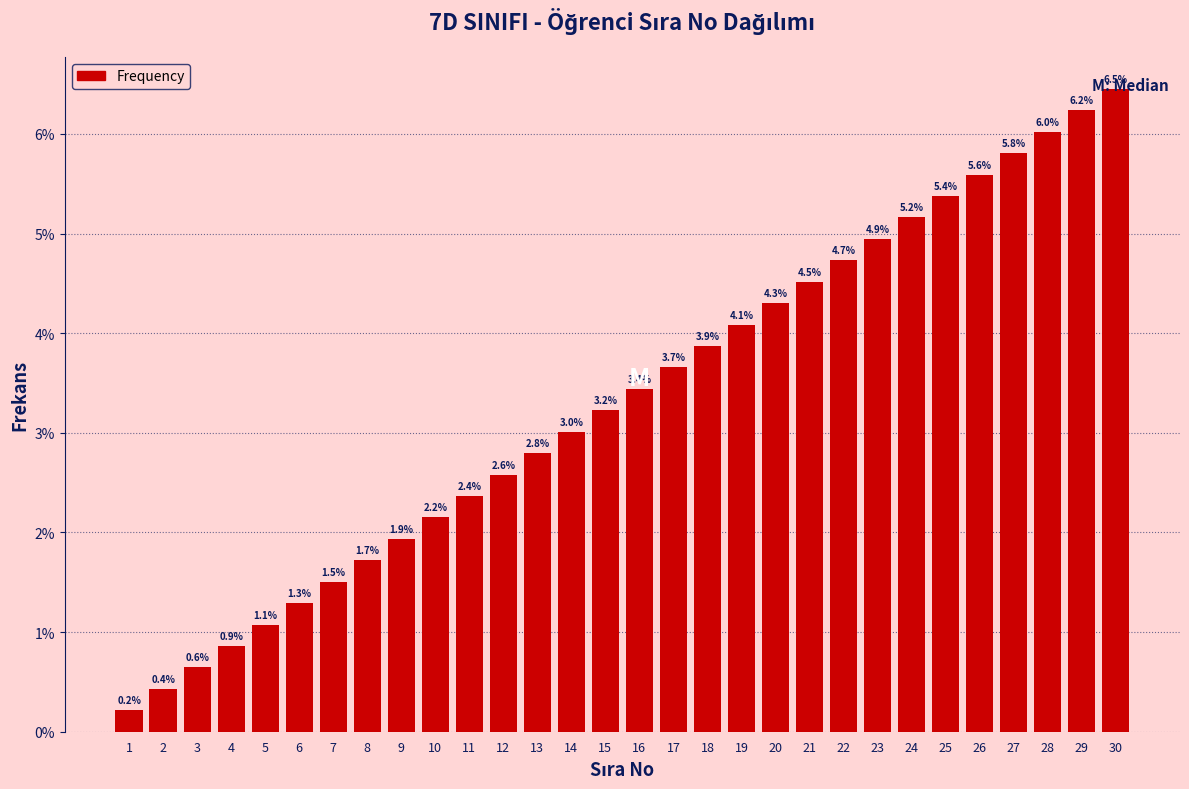

What is the average value?

3.3